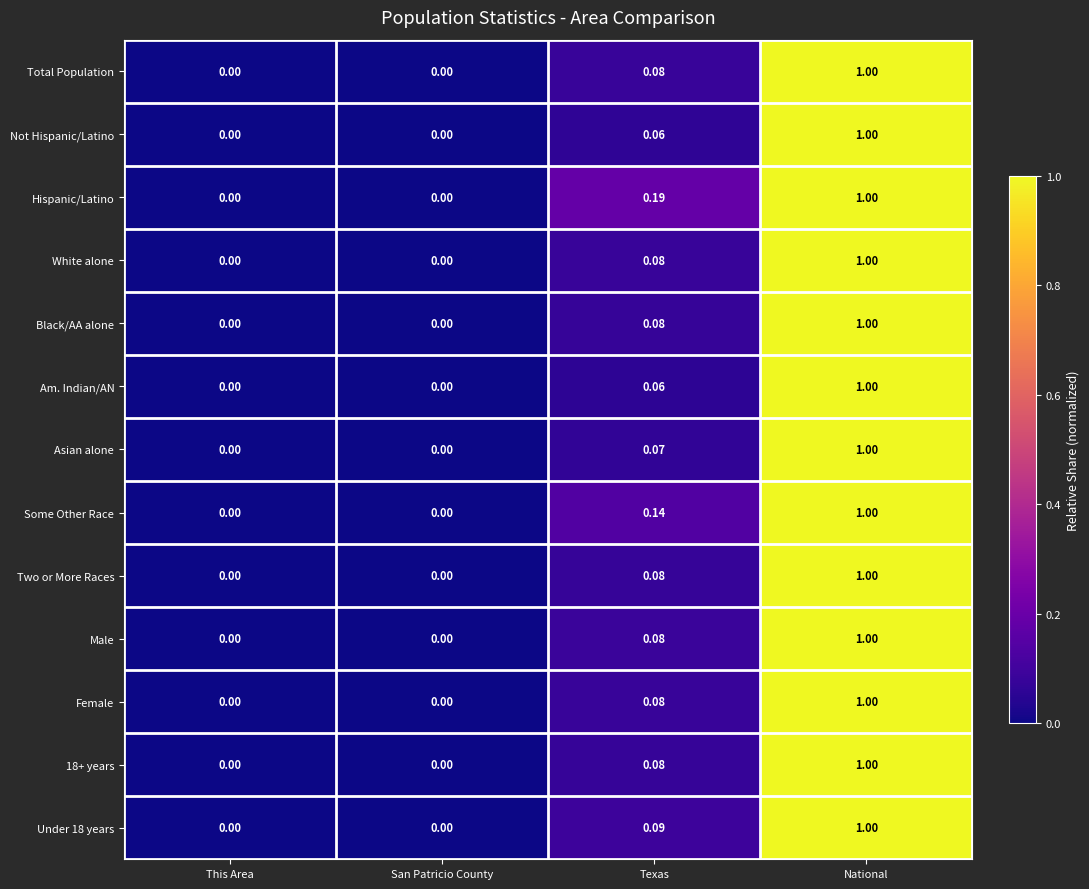

Between This Area and Texas, which series saw the biggest shift?

Hispanic/Latino